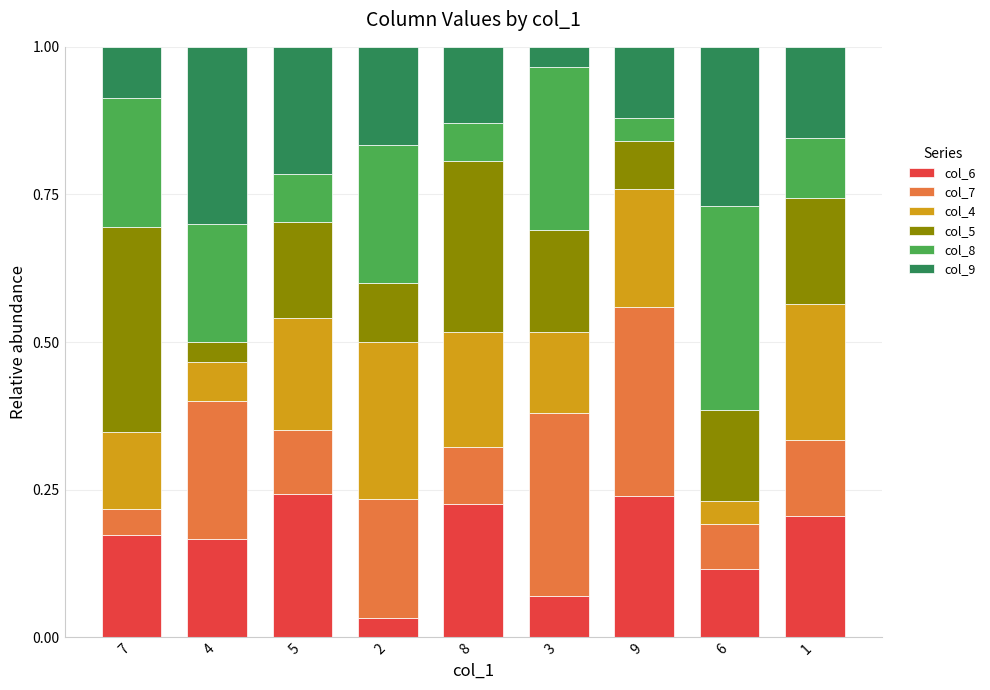

The col_6 series shows 0.1 at 6. True or false?

True